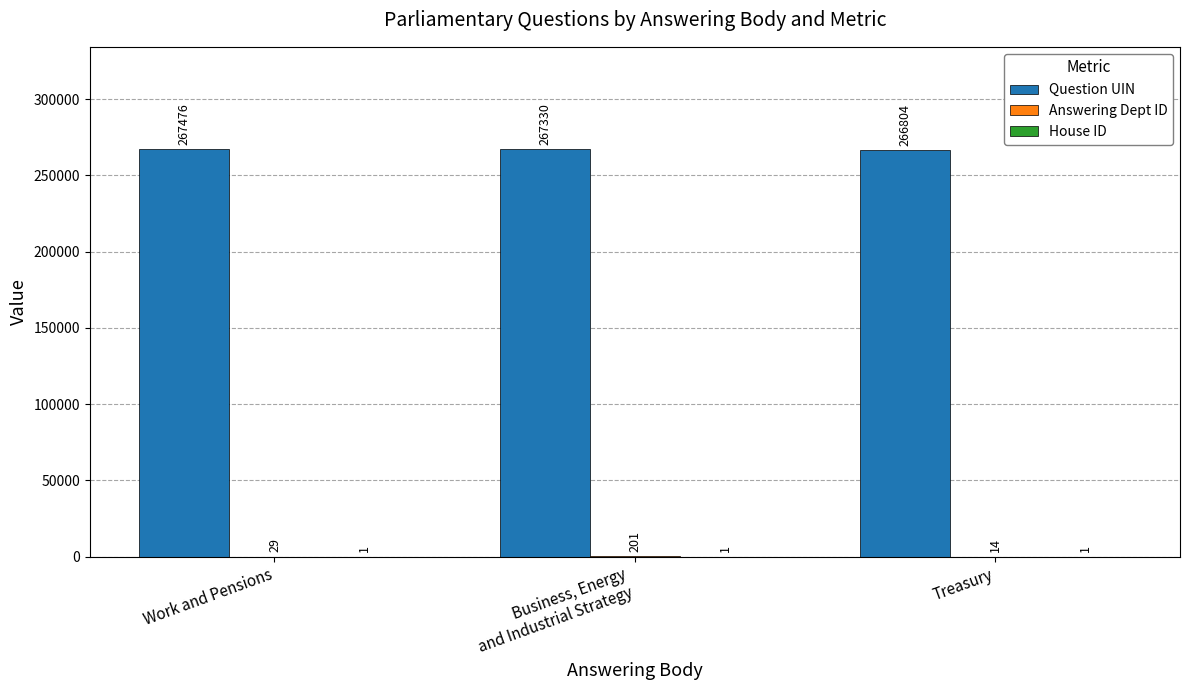

Which series has the largest total across all categories?

Question UIN